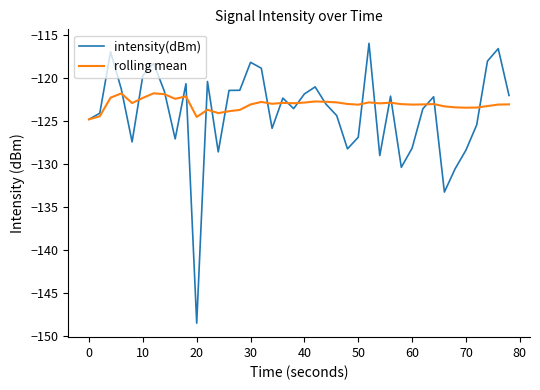

Which series has the largest range (max minus min)?

intensity(dBm)